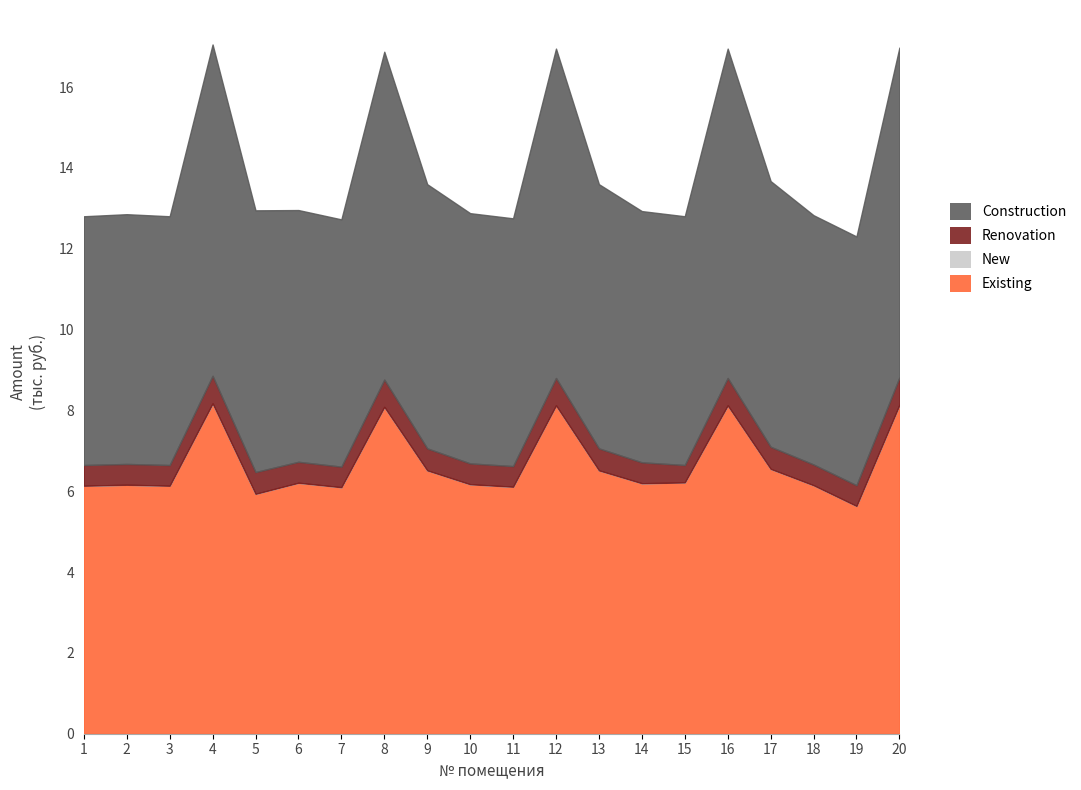

Does the chart have visible grid lines?

No